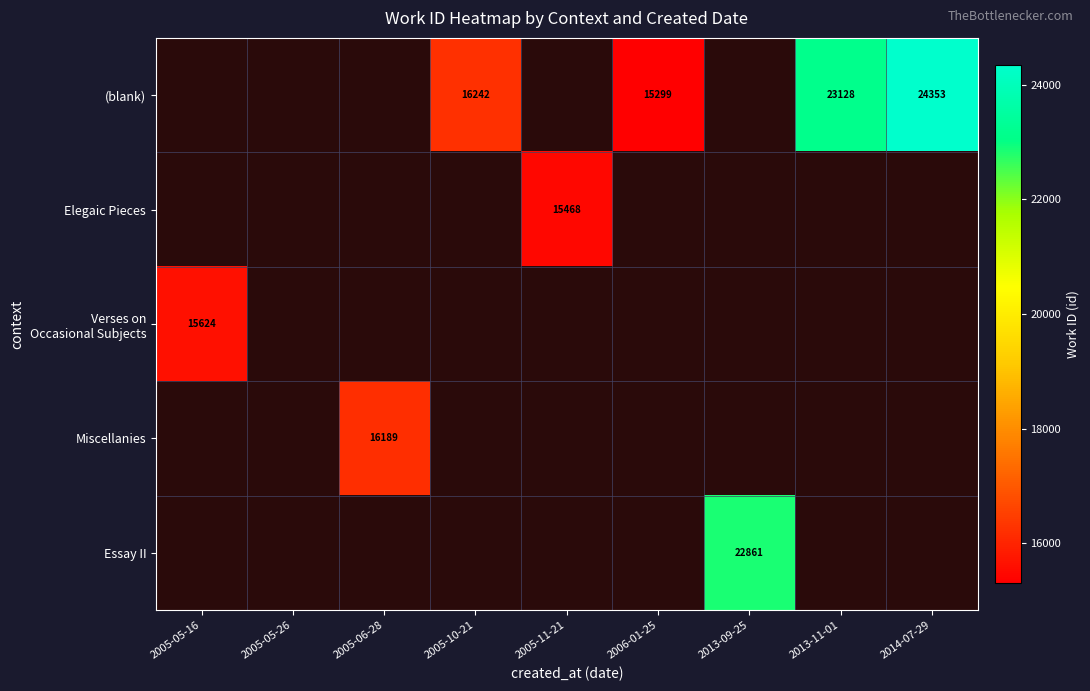

Is it true that Miscellanies equals 23182 at 2005-06-28?

False